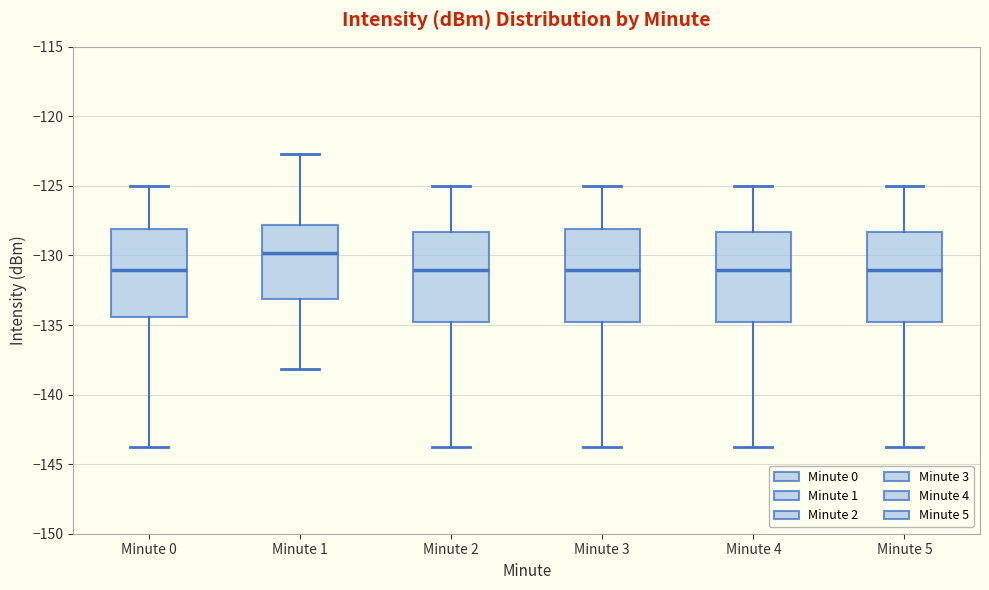

Reading left to right, read every box against the y-axis: the position of its median line, the range the box covers, and the ends of its whiskers. The values are not printed on the chart, so give them approximately, as read against the axis.

Minute 0: median -131.0, box -134.5 to -128.0, whiskers -144.0 to -125.0
Minute 1: median -130.0, box -133.0 to -128.0, whiskers -138.0 to -122.5
Minute 2: median -131.0, box -135.0 to -128.5, whiskers -144.0 to -125.0
Minute 3: median -131.0, box -135.0 to -128.0, whiskers -144.0 to -125.0
Minute 4: median -131.0, box -135.0 to -128.5, whiskers -144.0 to -125.0
Minute 5: median -131.0, box -135.0 to -128.5, whiskers -144.0 to -125.0